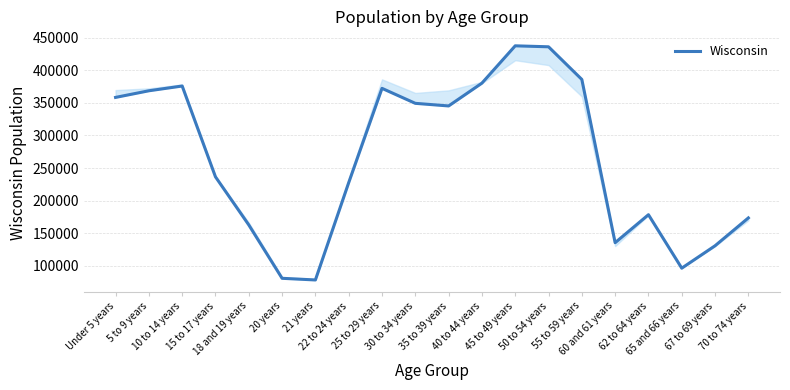

How many interior local peaks (higher than both neighbors) does the data have?

4